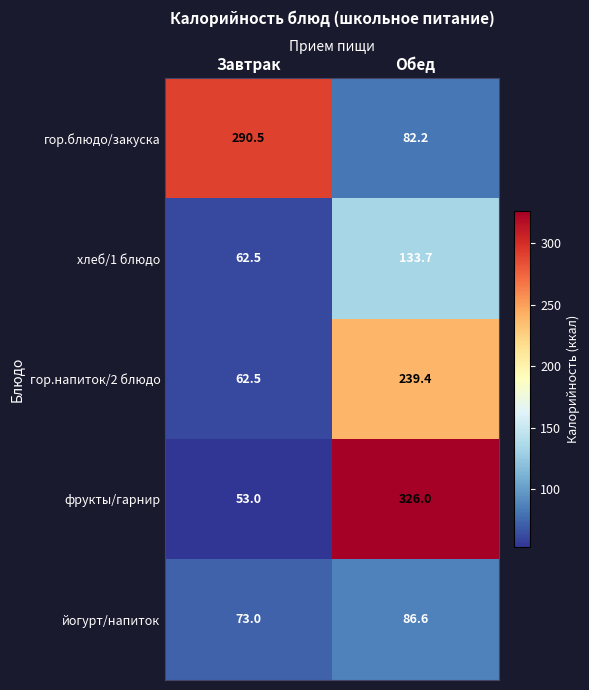

Is it true that гор.напиток/2 блюдо equals 239.4 at Обед?

True